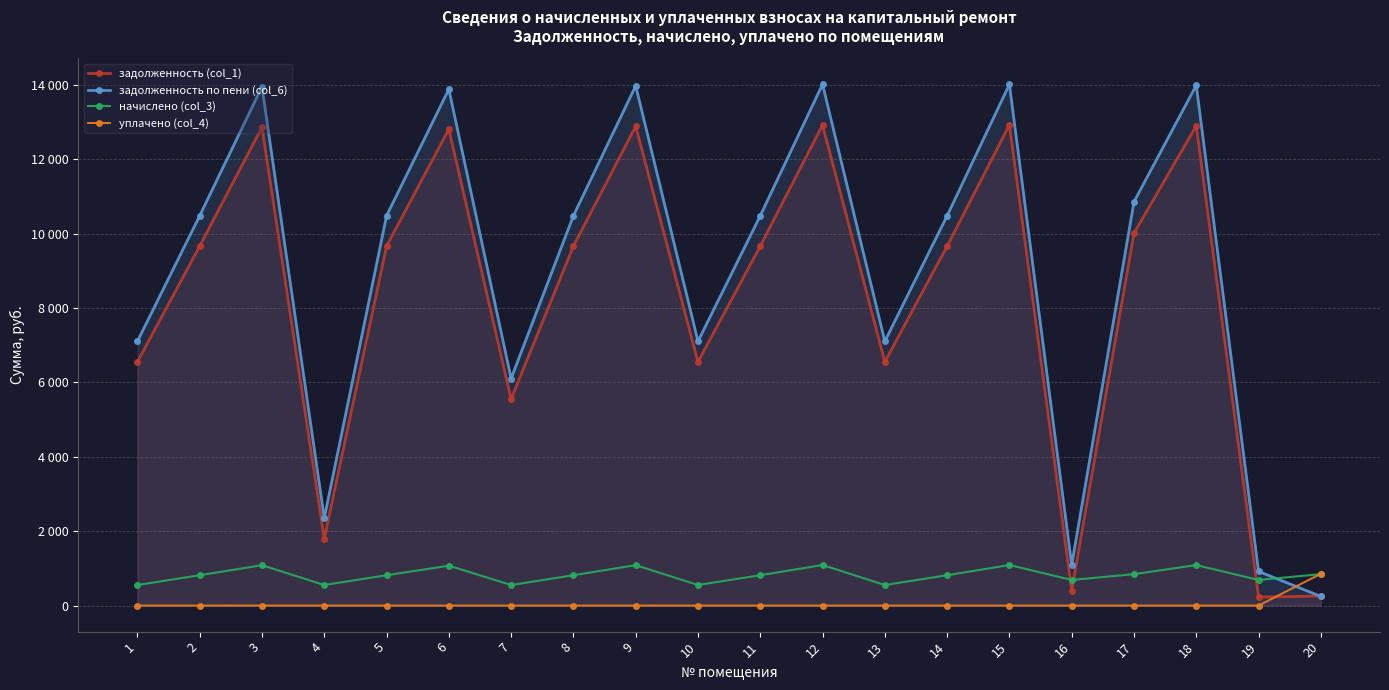

Which series has the largest total across all categories?

задолженность по пени (col_6)